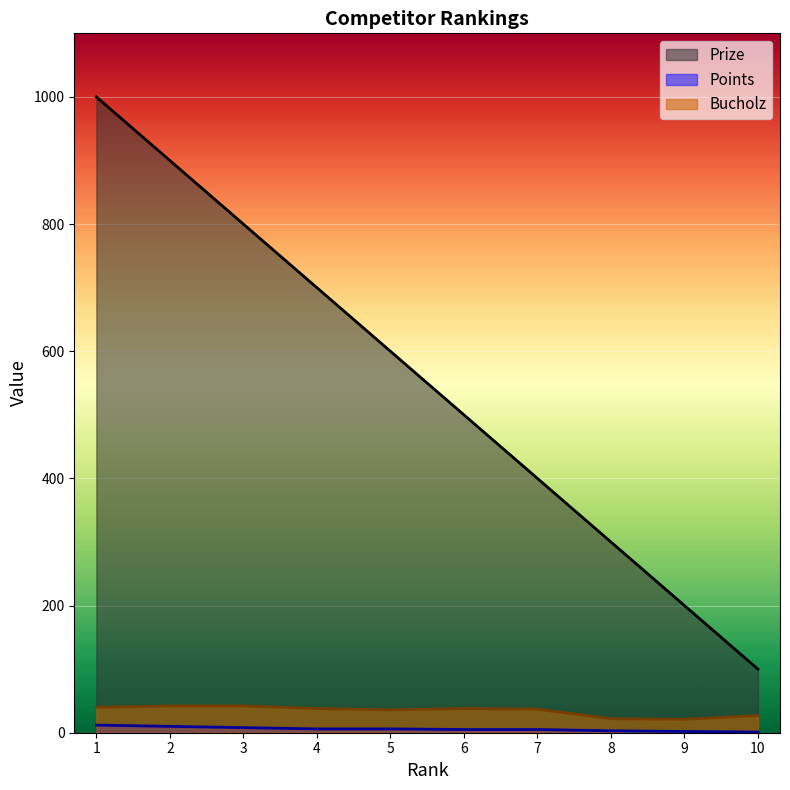

Count the number of data series in this chart.

3